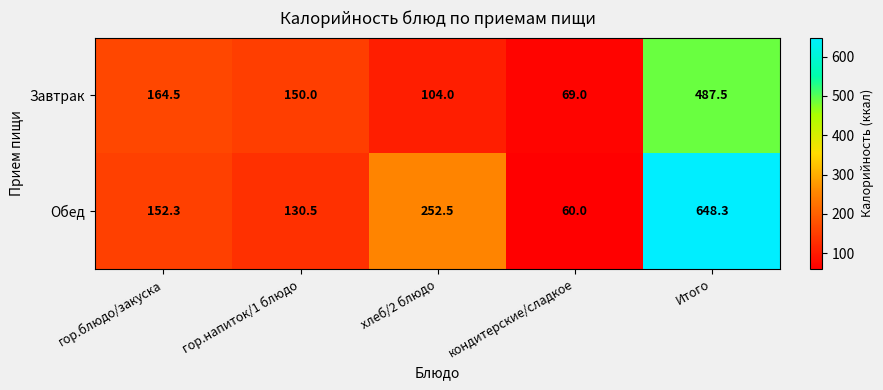

True or false: Завтрак has a value of 164.5 at гор.блюдо/закуска.

True